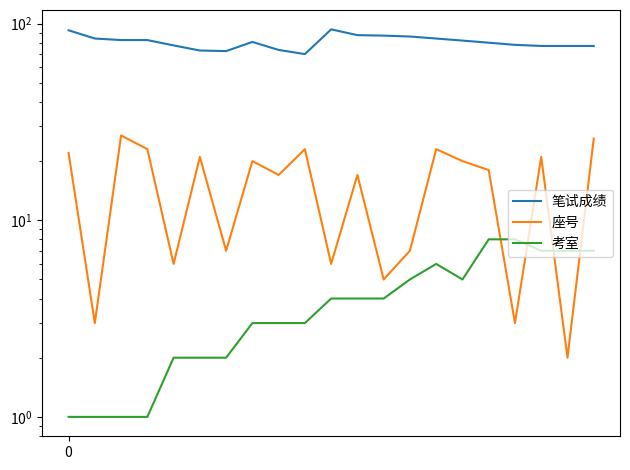

What is the difference between the 考室 values at 1 and 14?

5.0